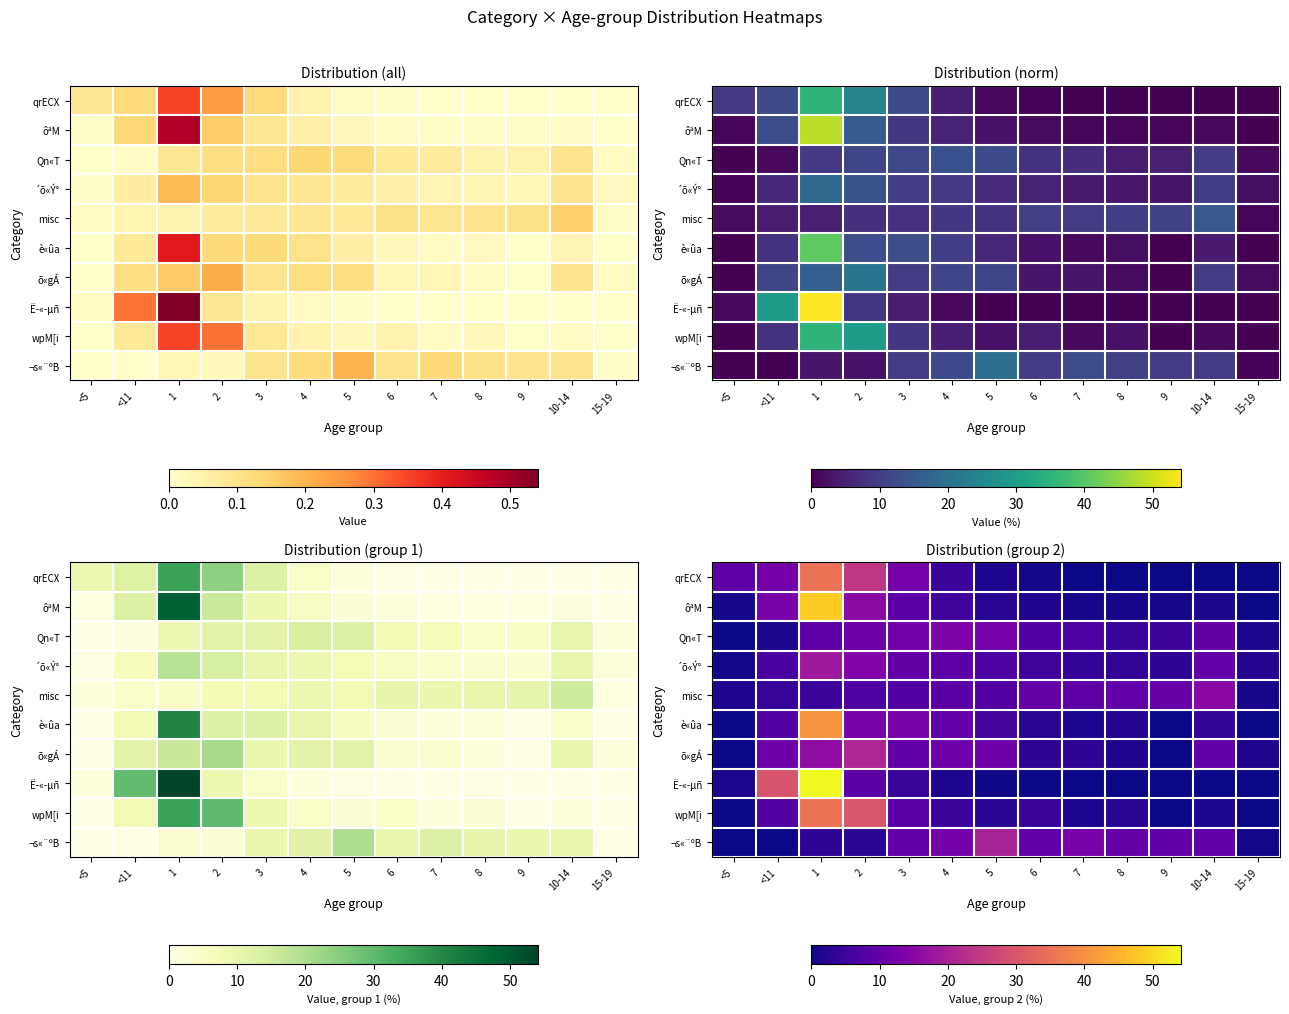

What is the sum of all õ«gÁ values?

100.0